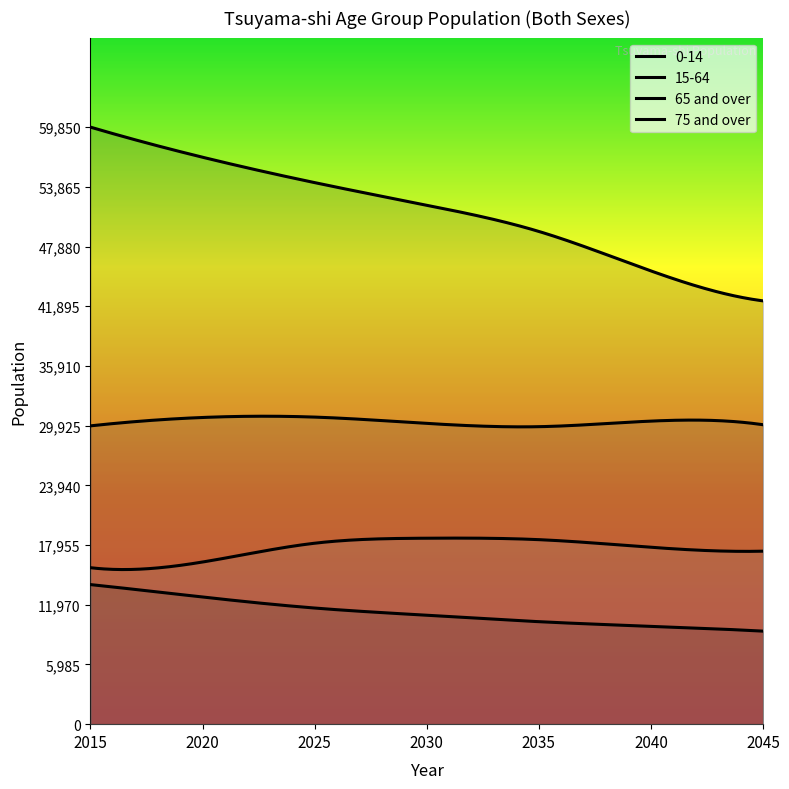

How many lines are shown in the chart?

4